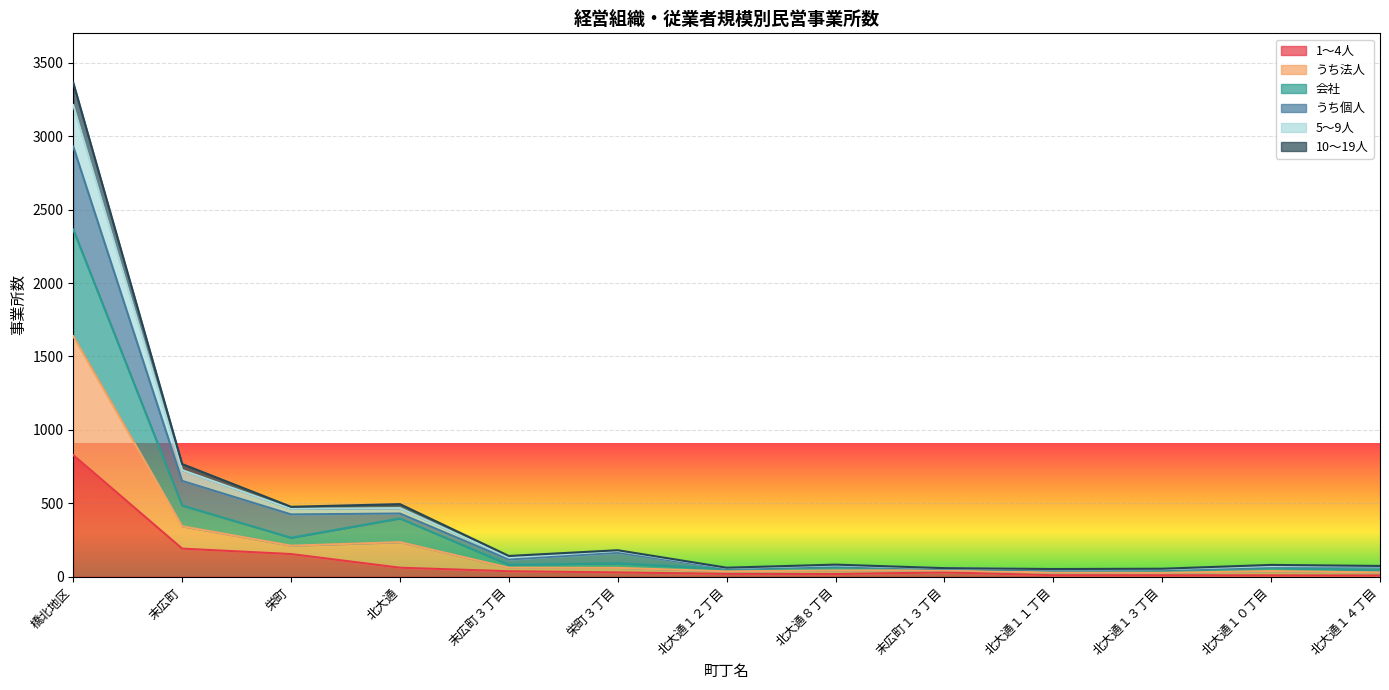

How many lines are shown in the chart?

6